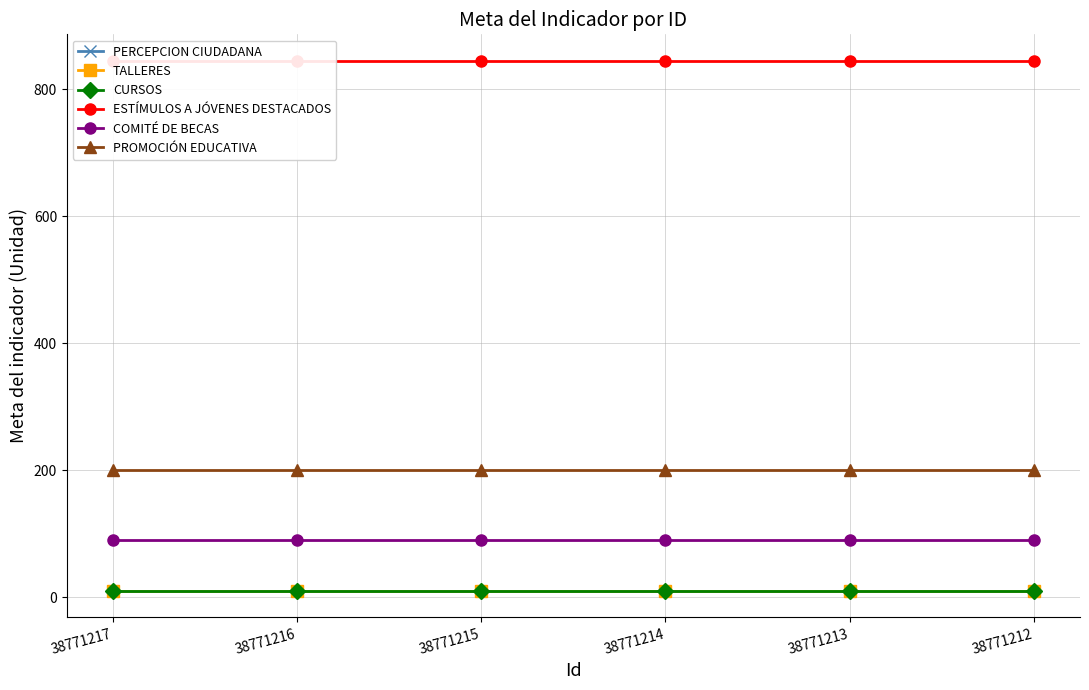

True or false: COMITÉ DE BECAS and TALLERES cross at least once.

False